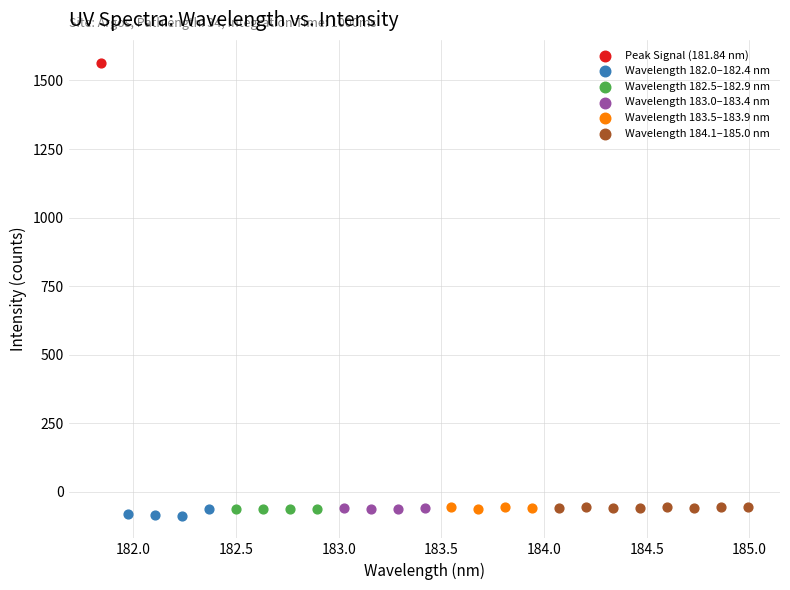

Which series reaches the maximum Y coordinate?

Peak Signal (181.84 nm)